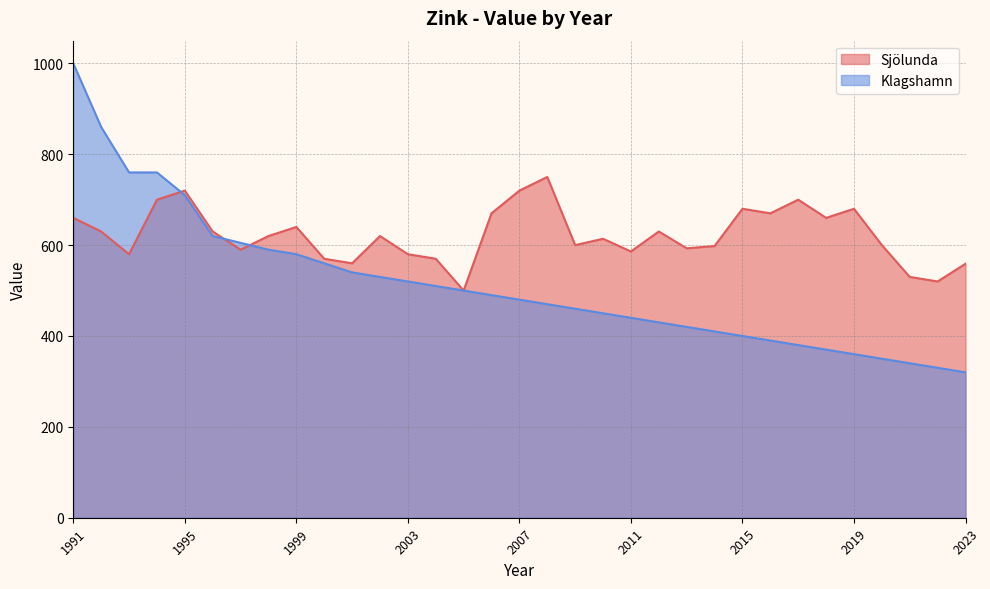

Reading left to right, what are all the values shown in this chart?

Sjölunda: 1991=660	1992=630	1993=580	1994=700	1995=720	1996=630	1997=590	1998=620	1999=640	2000=570	2001=560	2002=620	2003=580	2004=570	2005=500	2006=670	2007=720	2008=750	2009=600	2010=614	2011=586	2012=630	2013=593	2014=598	2015=680	2016=670	2017=700	2018=660	2019=680	2020=600	2021=530	2022=520	2023=559
Klagshamn: 1991=1000	1992=860	1993=760	1994=760	1995=710	1996=620	1997=605	1998=590	1999=580	2000=560	2001=540	2002=530	2003=520	2004=510	2005=500	2006=490	2007=480	2008=470	2009=460	2010=450	2011=440	2012=430	2013=420	2014=410	2015=400	2016=390	2017=380	2018=370	2019=360	2020=350	2021=340	2022=330	2023=320